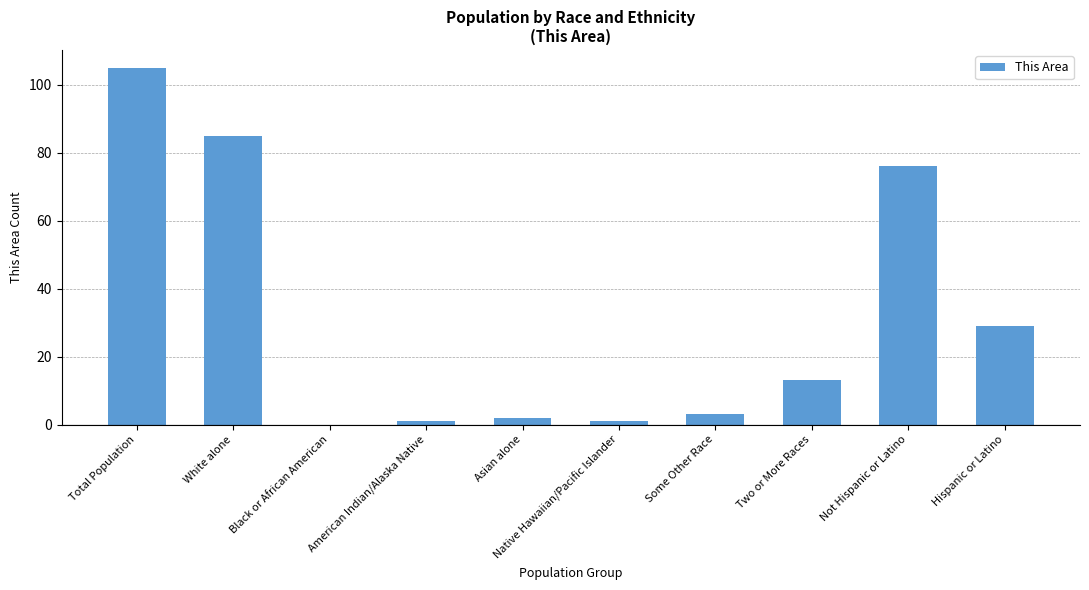

Are the bars horizontal?

No